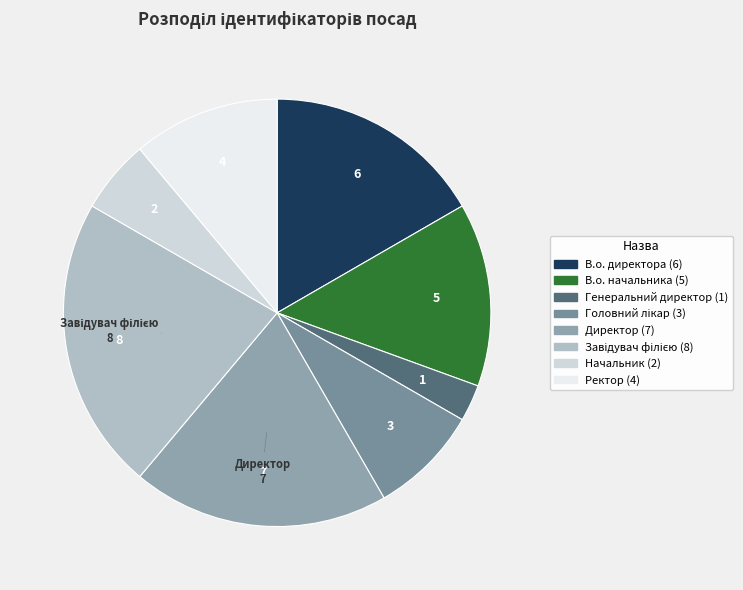

How many segments does this pie chart have?

8